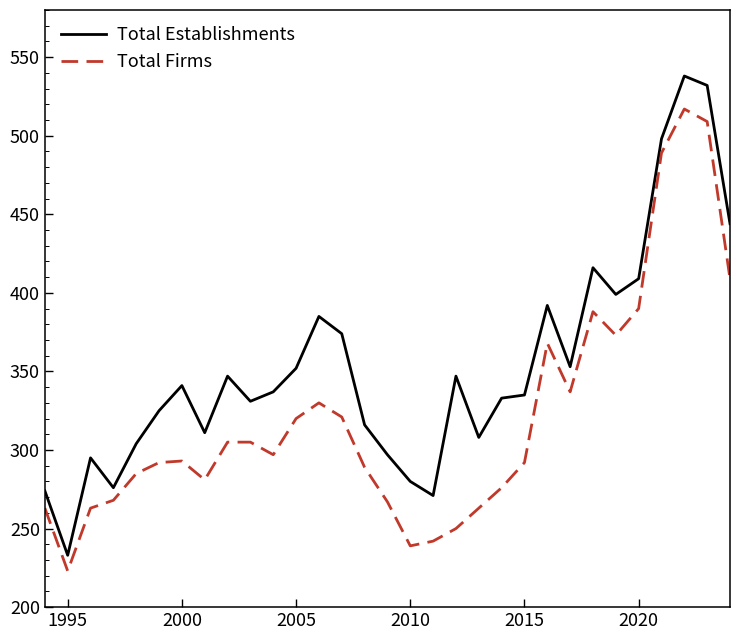

What is the maximum value shown in the chart?

538